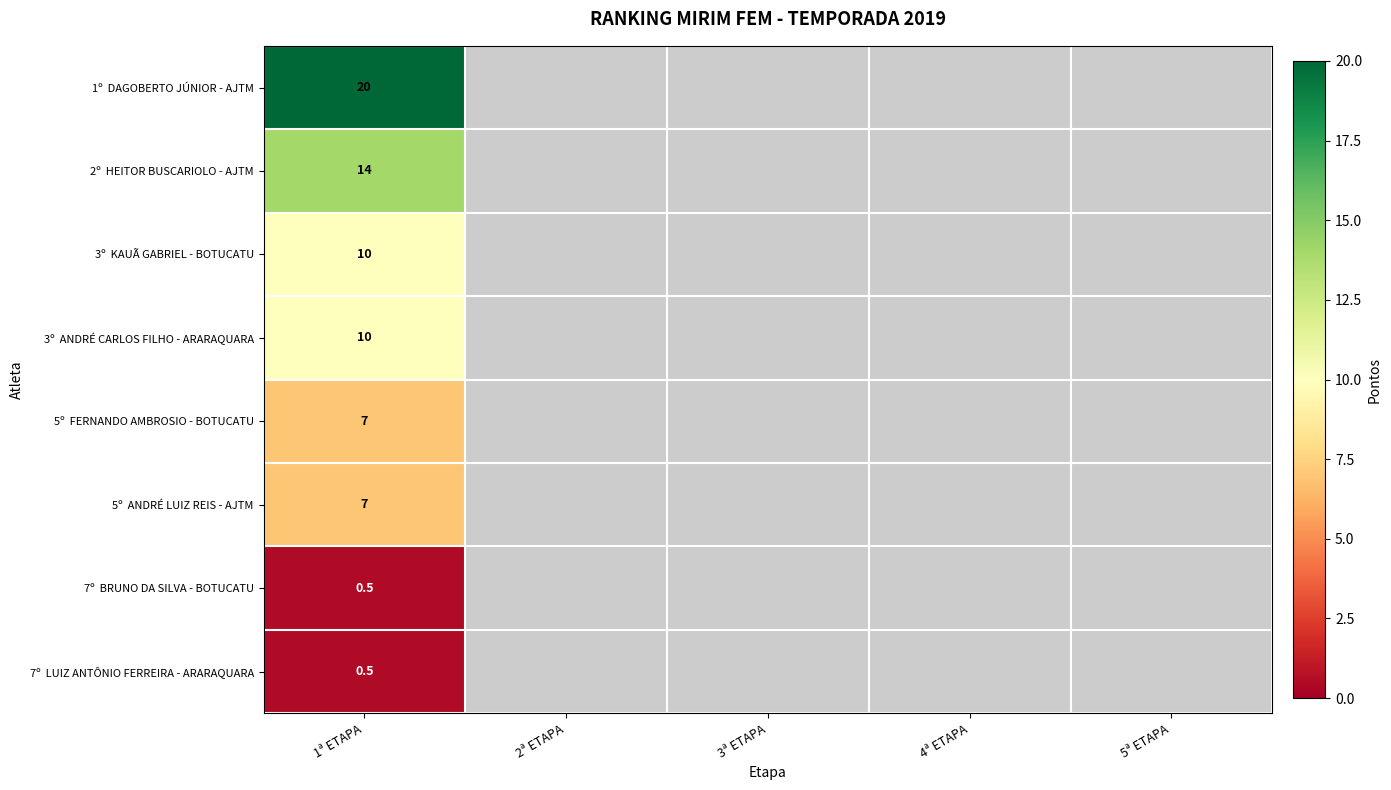

Rank the series by their average value, from highest to lowest.

1º DAGOBERTO JÚNIOR - AJTM, 2º HEITOR BUSCARIOLO - AJTM, 3º KAUÃ GABRIEL - BOTUCATU, 3º ANDRÉ CARLOS FILHO - ARARAQUARA, 5º FERNANDO AMBROSIO - BOTUCATU, 5º ANDRÉ LUIZ REIS - AJTM, 7º BRUNO DA SILVA - BOTUCATU, 7º LUIZ ANTÔNIO FERREIRA - ARARAQUARA